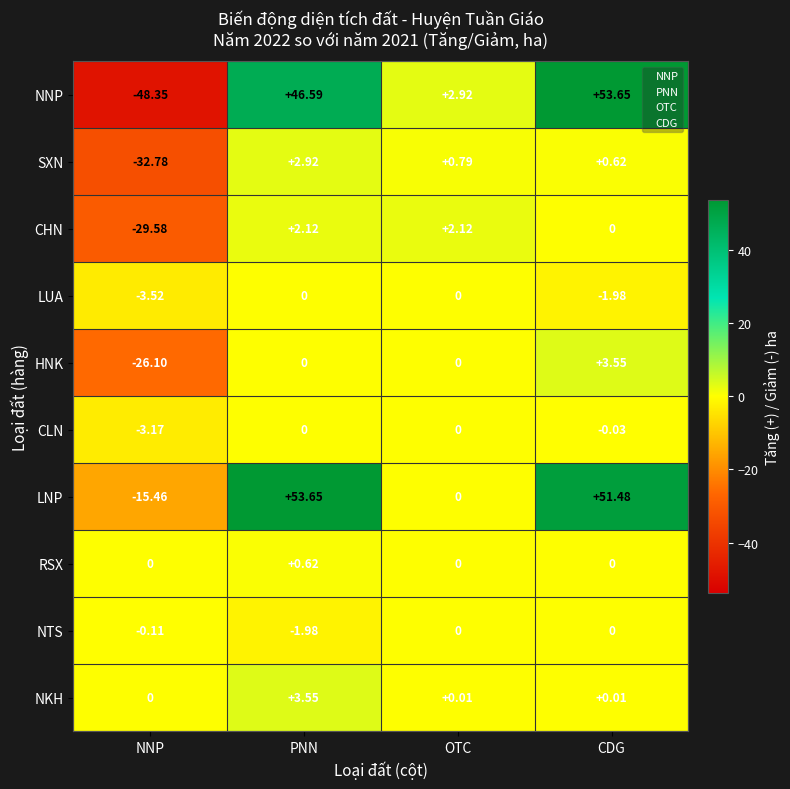

At which label is CHN closest to -13?

CDG